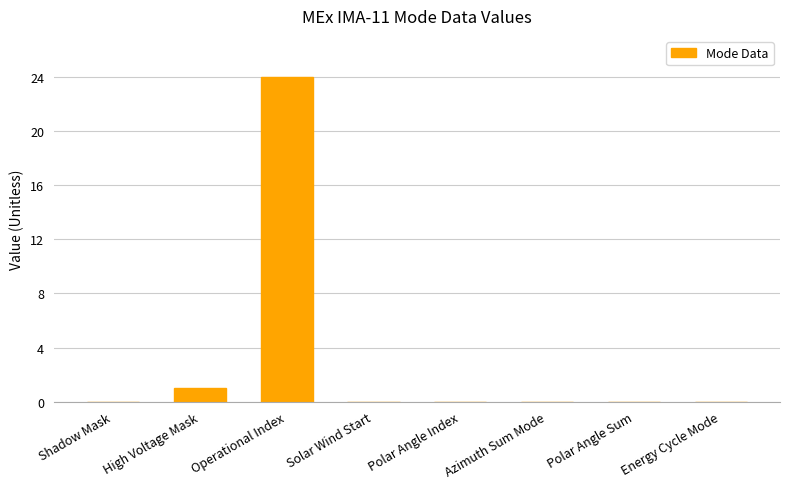

At which category does the chart reach its peak across all series?

Operational Index